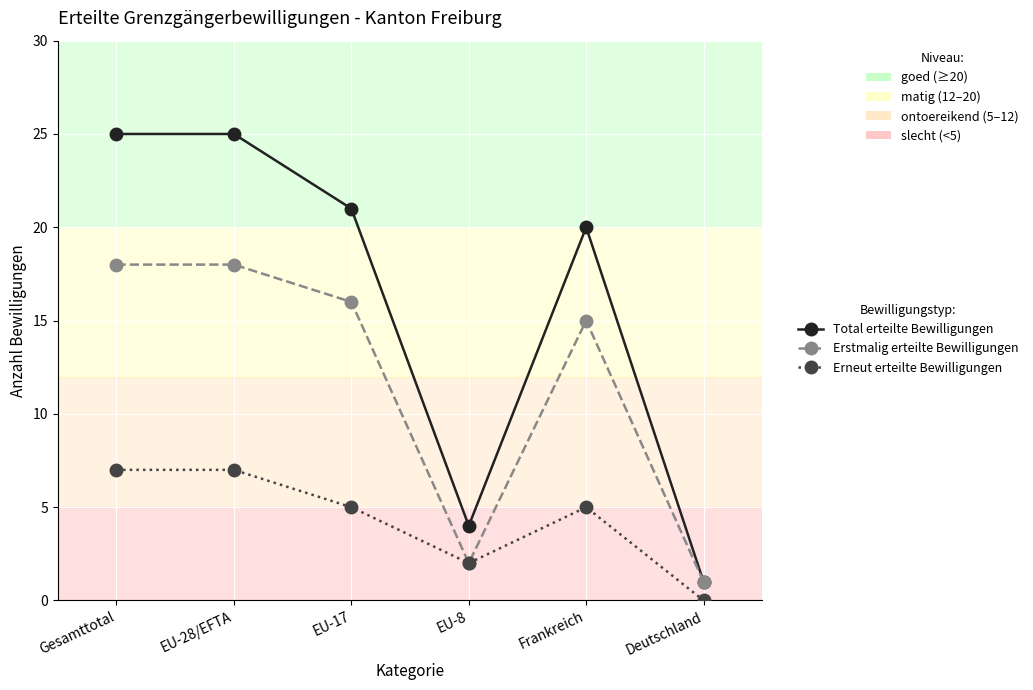

Is it true that Total erteilte Bewilligungen equals 1 at Deutschland?

True